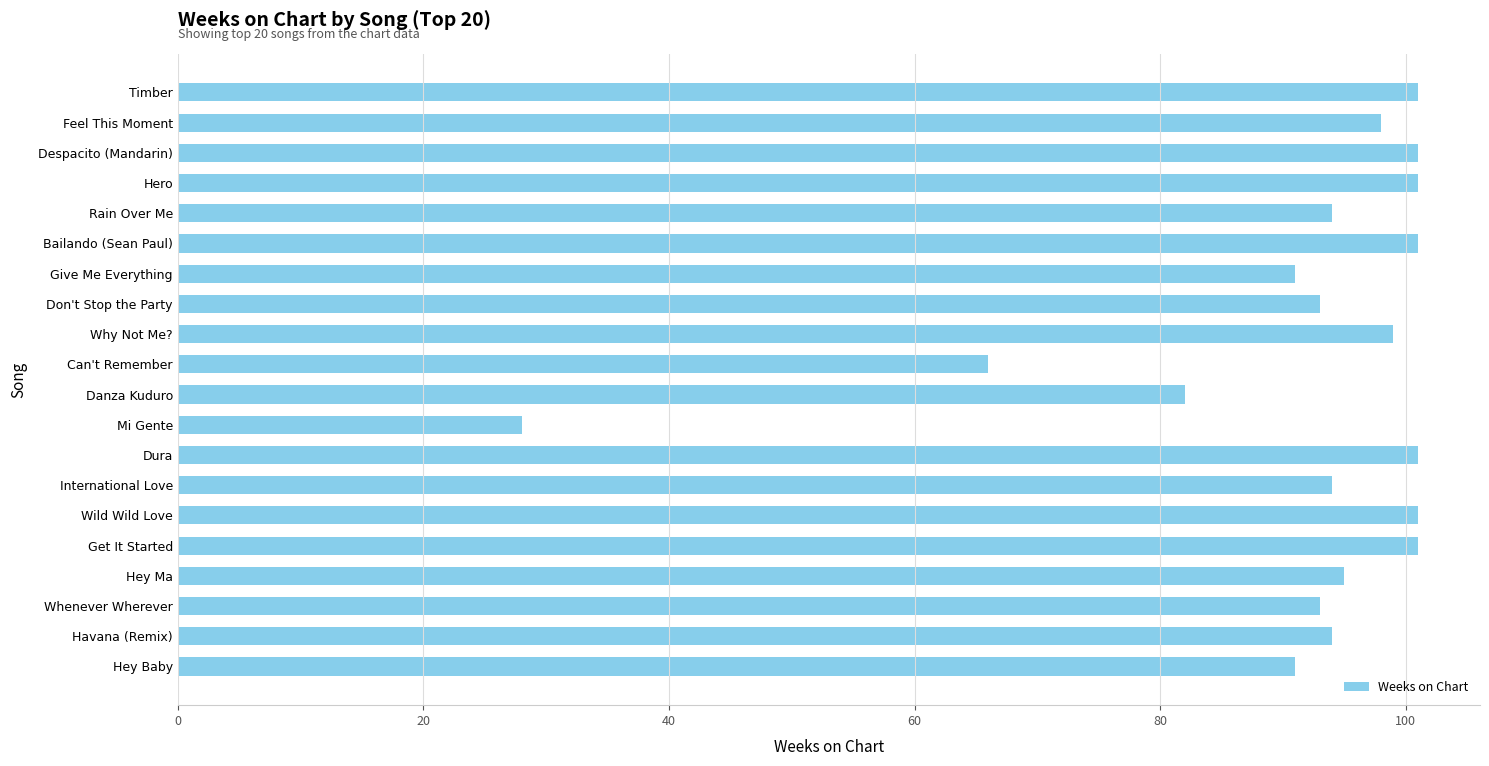

True or false: the data shows 101 at Wild Wild Love.

True